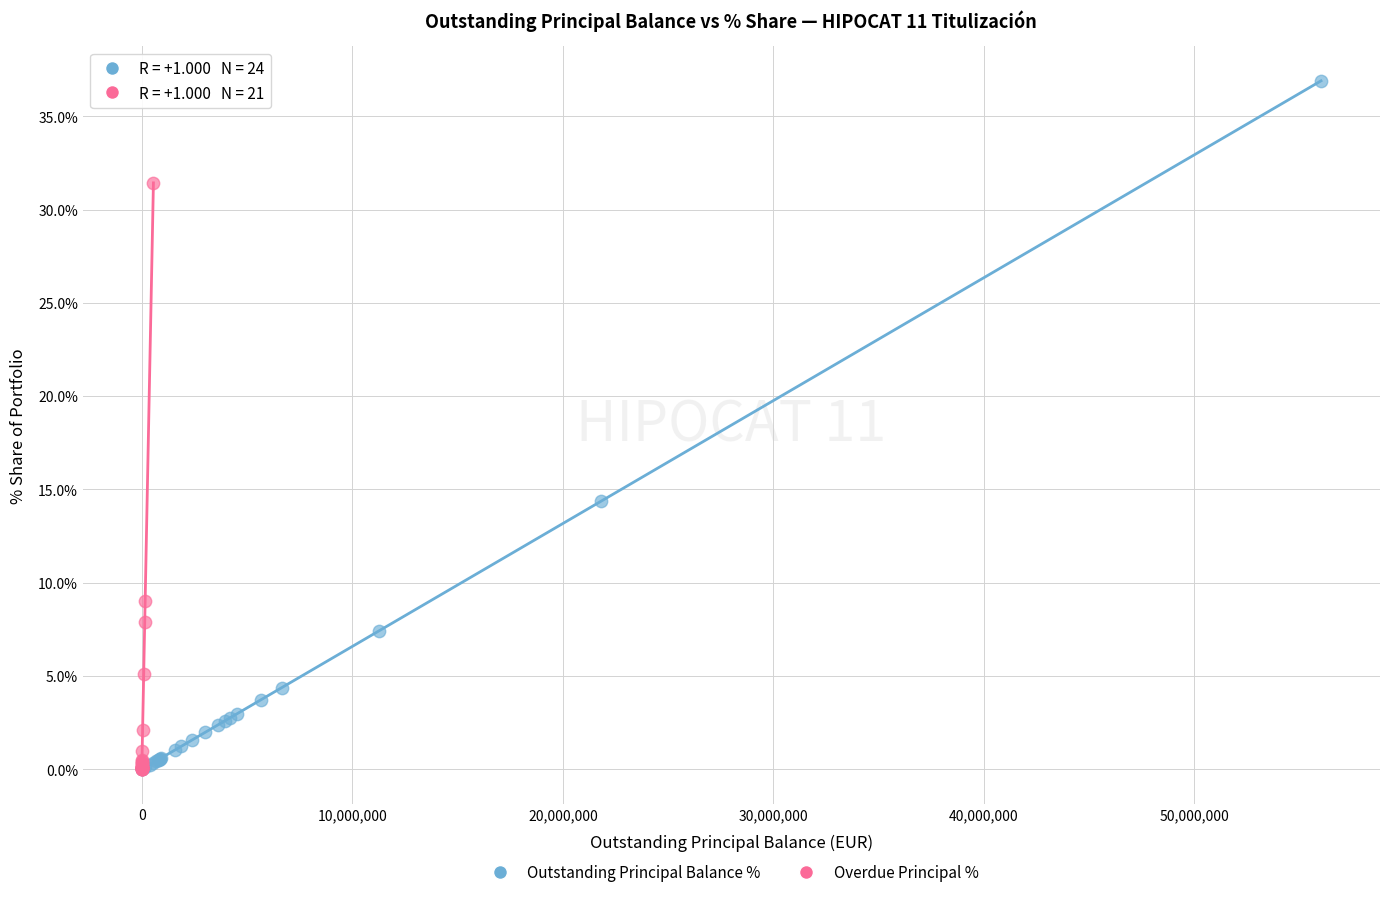

Which series reaches the maximum Y coordinate?

Outstanding Principal Balance %